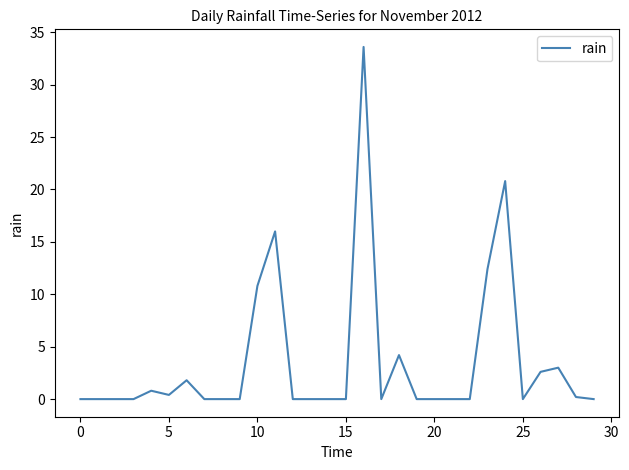

What is the difference between the maximum and minimum values?

33.6